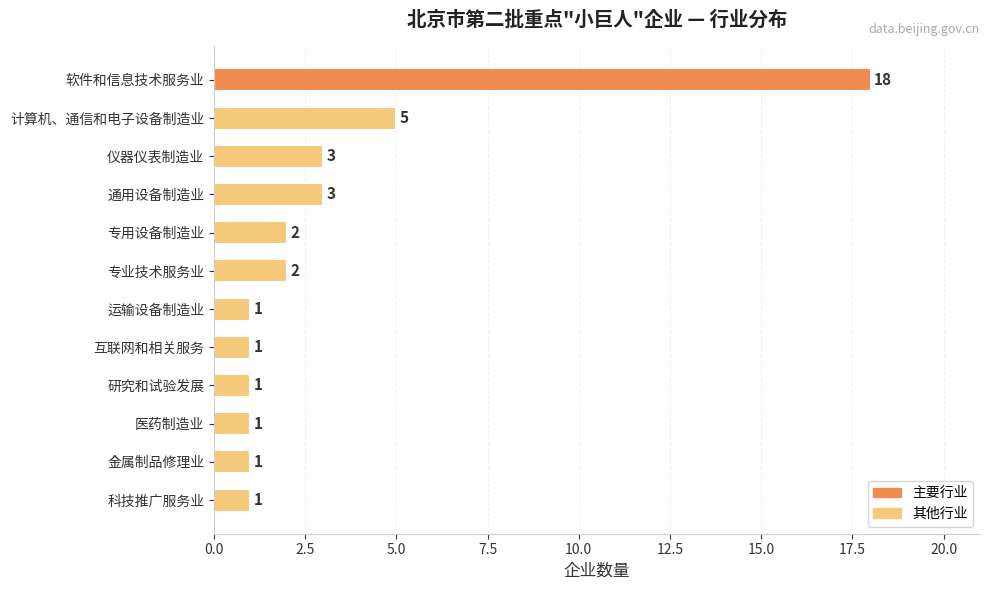

Does the chart contain any negative values?

No